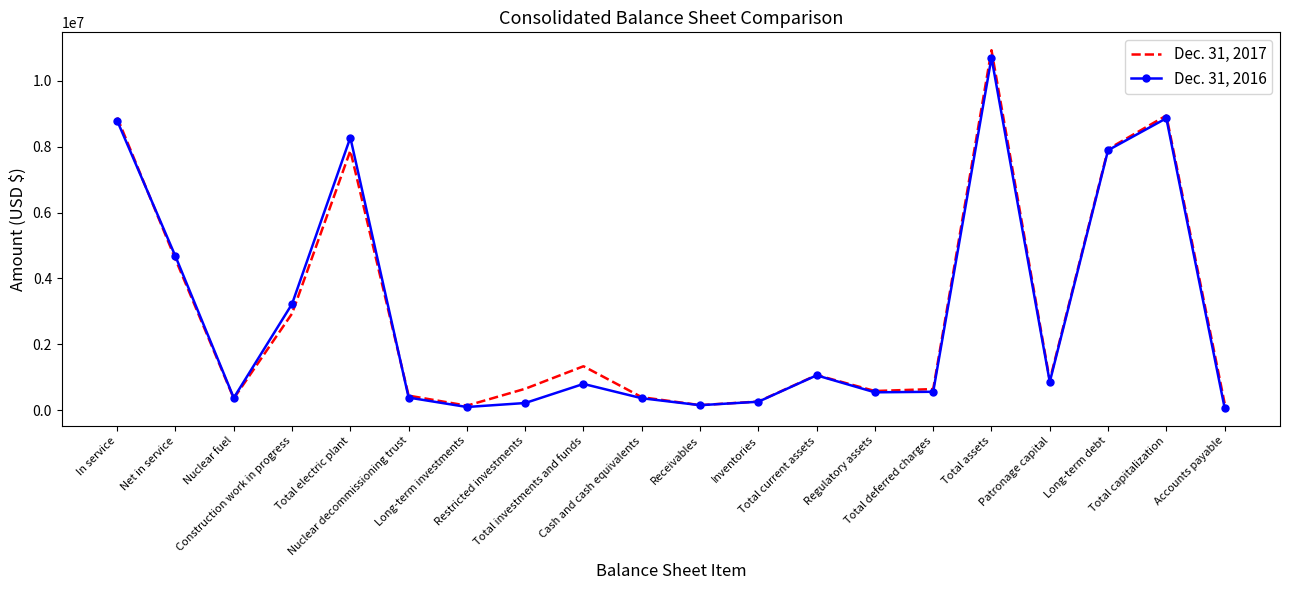

Which series has the largest range (max minus min)?

Dec. 31, 2017